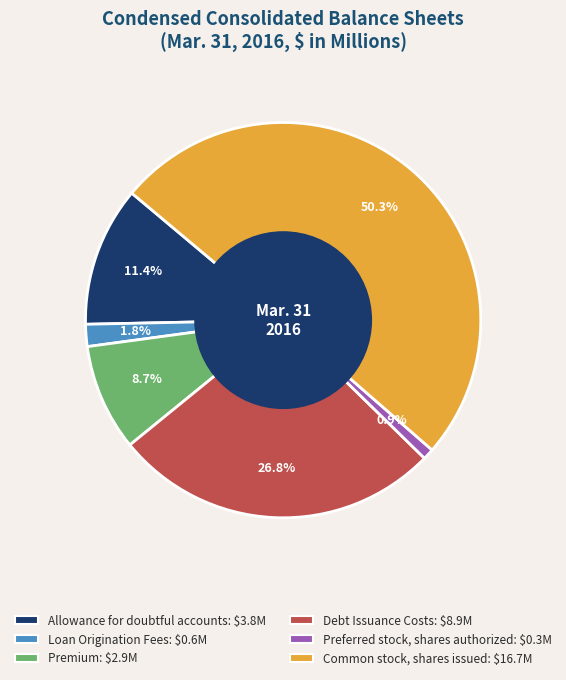

Which has a higher value, Debt Issuance Costs or Premium?

Debt Issuance Costs